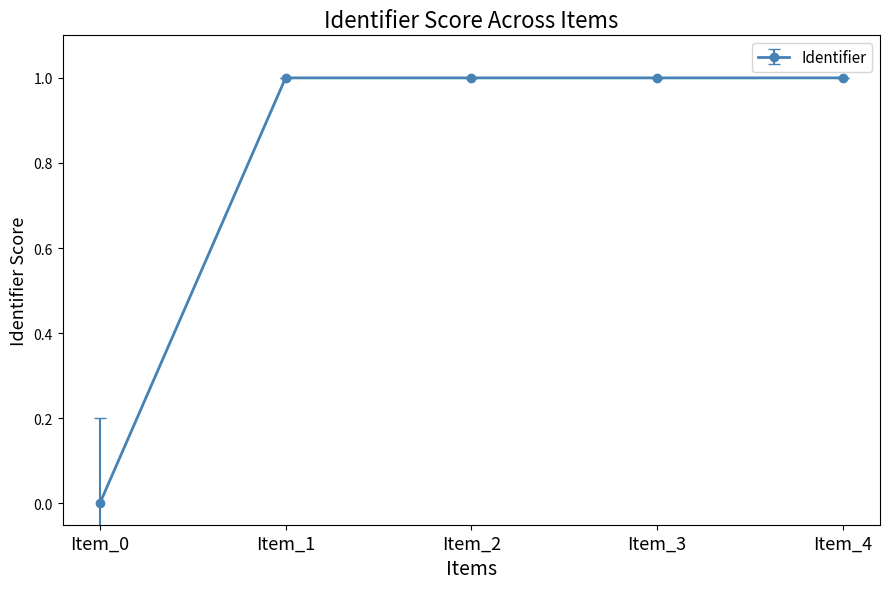

Reading left to right, list all the values displayed in this chart.

Item_0=0.0	Item_1=1.0	Item_2=1.0	Item_3=1.0	Item_4=1.0